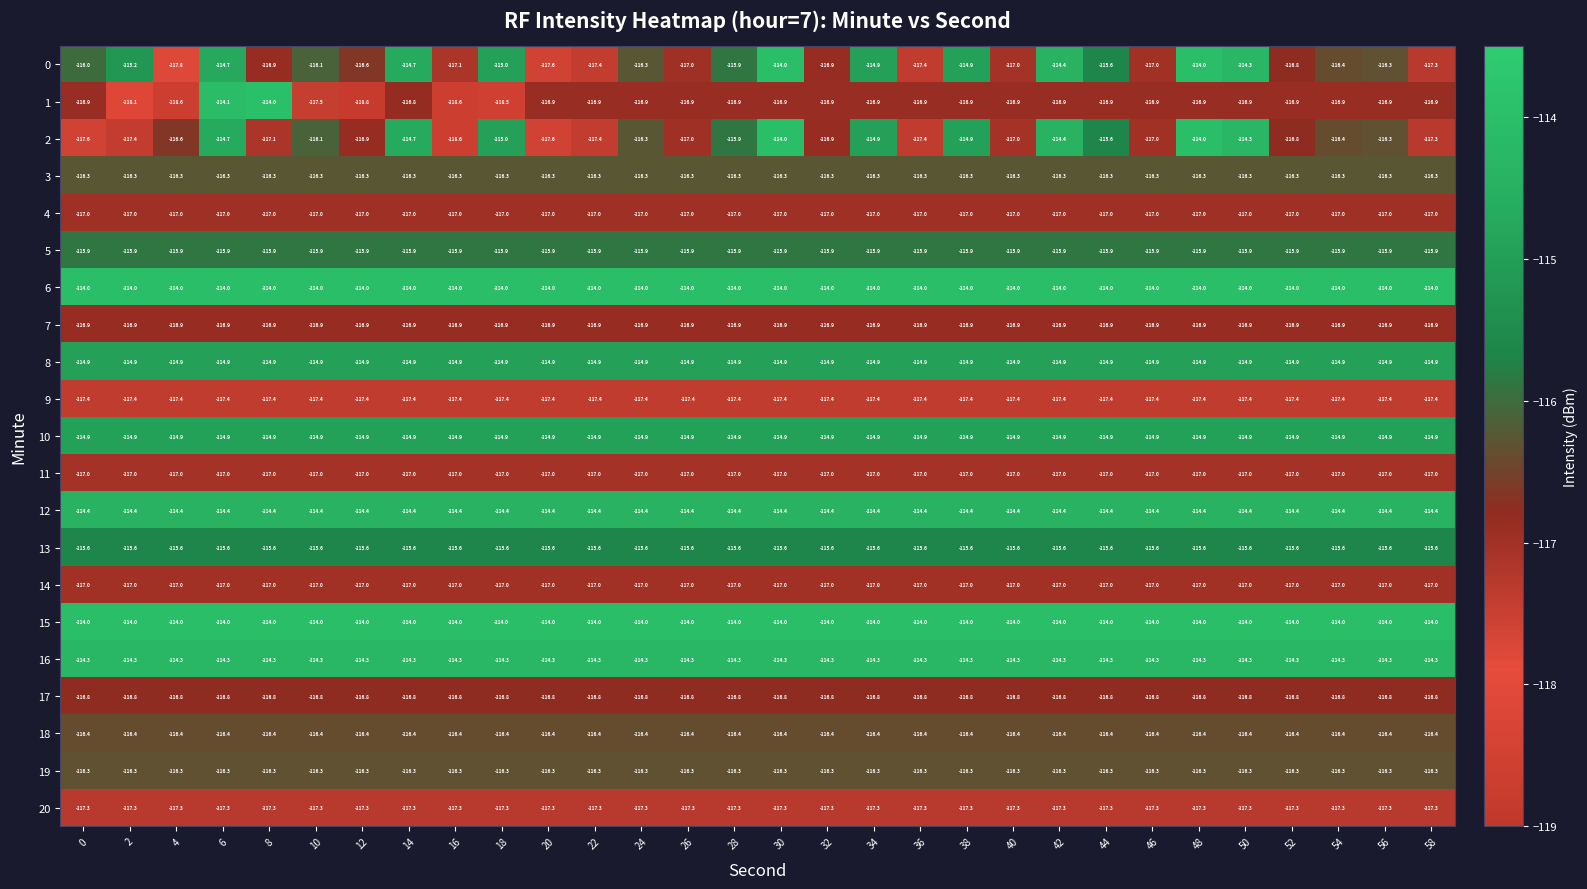

What is the highest value of the 15 series?

-114.0